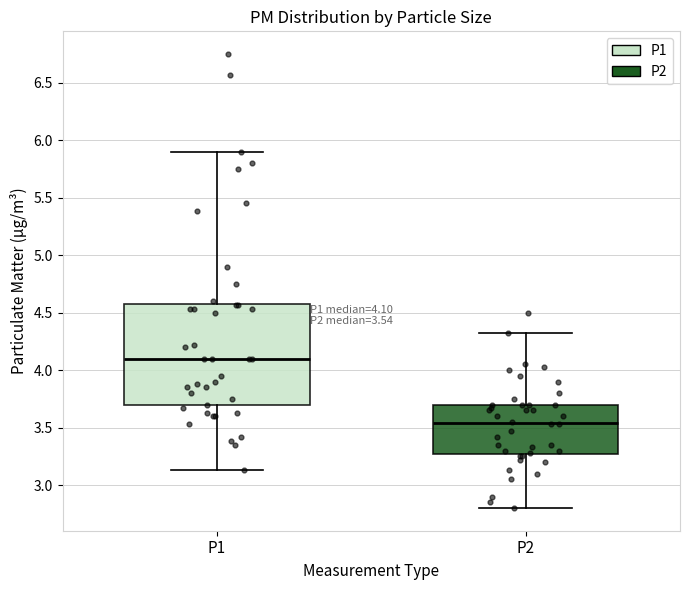

Which box is the tallest, from its lower edge to its upper edge?

P1